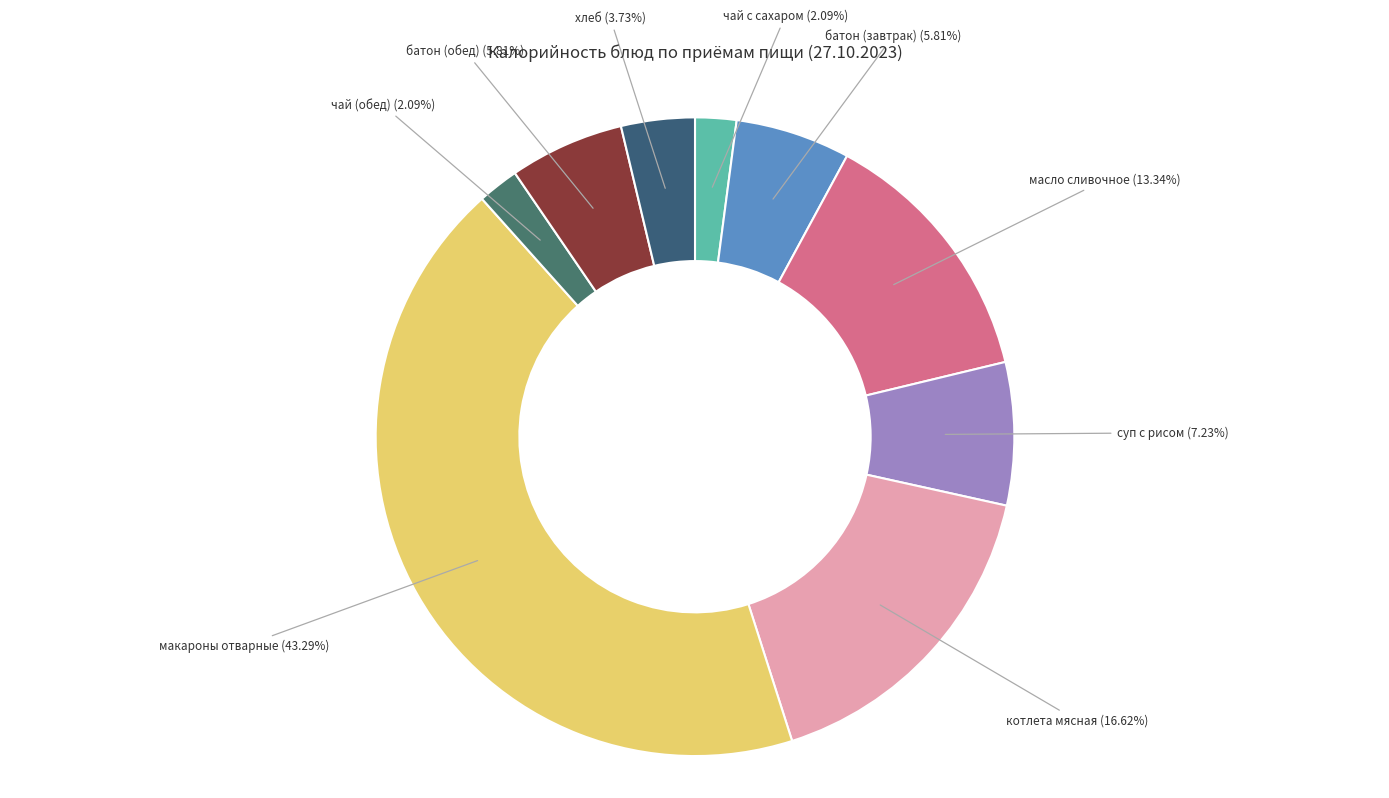

Which slice is the smallest?

чай с сахаром